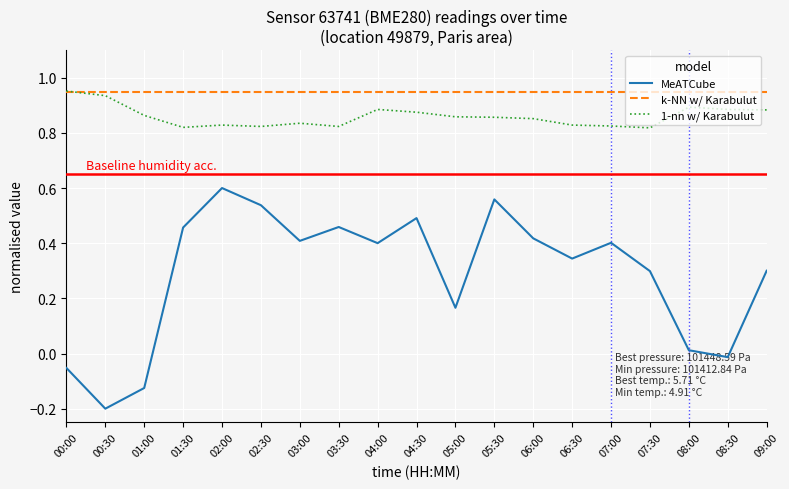

Which series has the largest range (max minus min)?

MeATCube